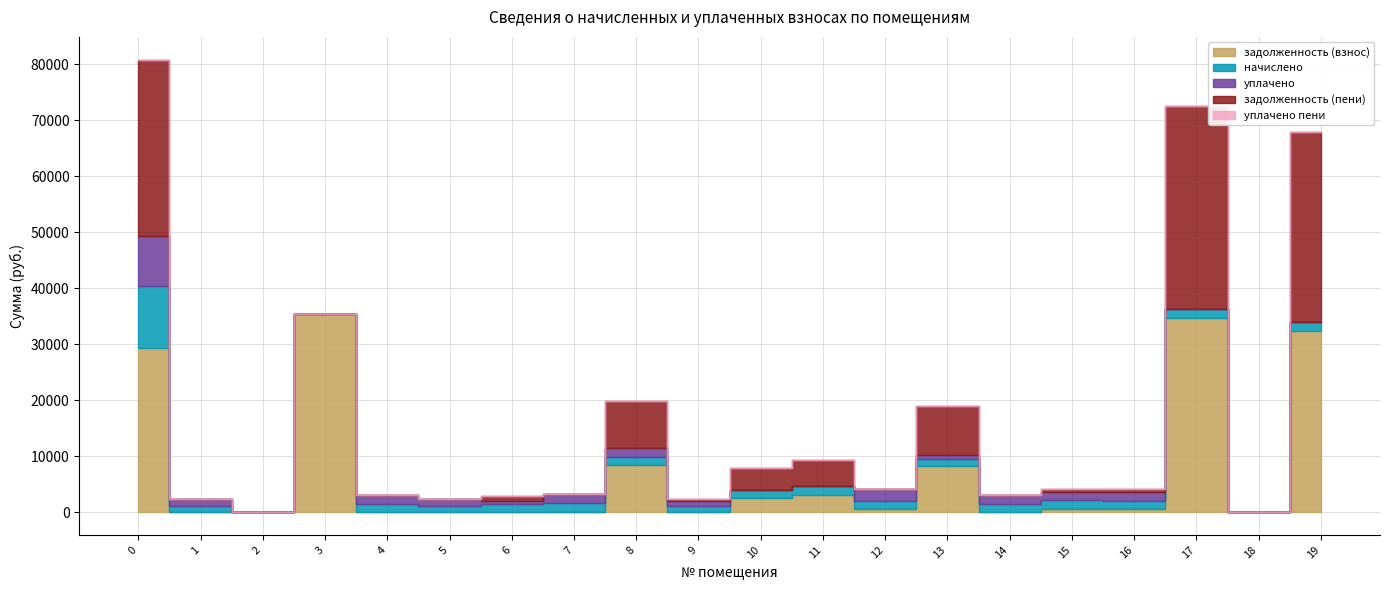

What is the sum of all задолженность (взнос) values?

155716.1